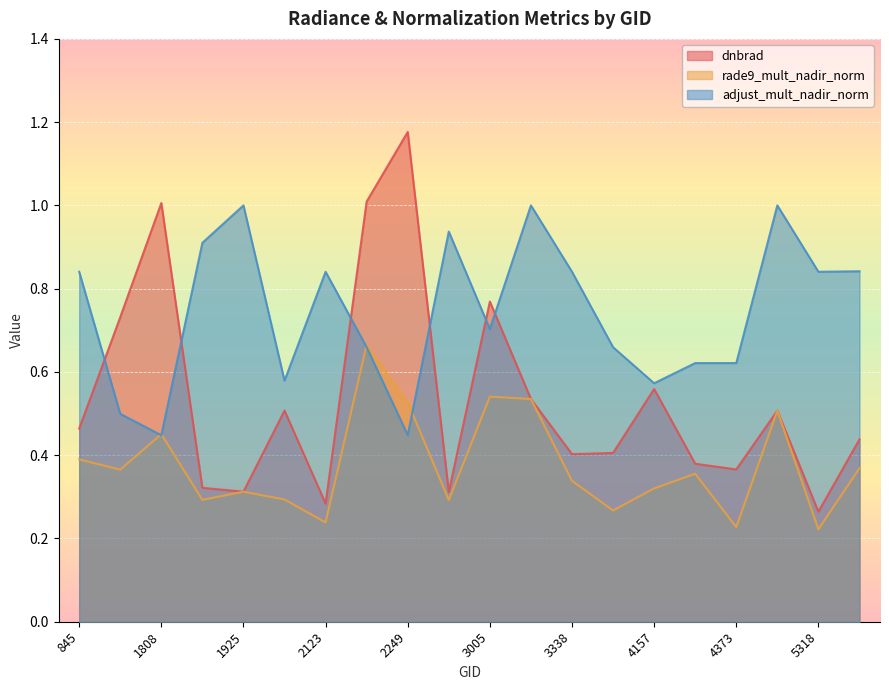

What is the value of the dnbrad point at the 1st from the left?

0.5